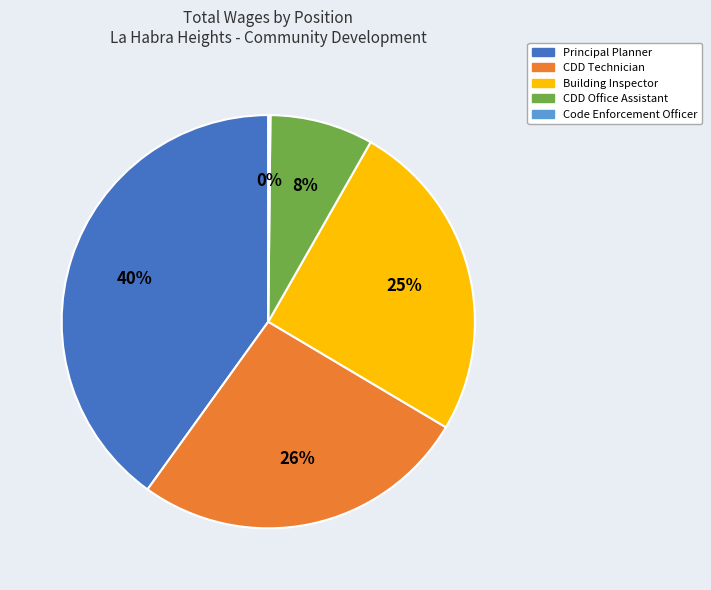

Do Principal Planner and CDD Office Assistant together represent more than half of the pie?

No